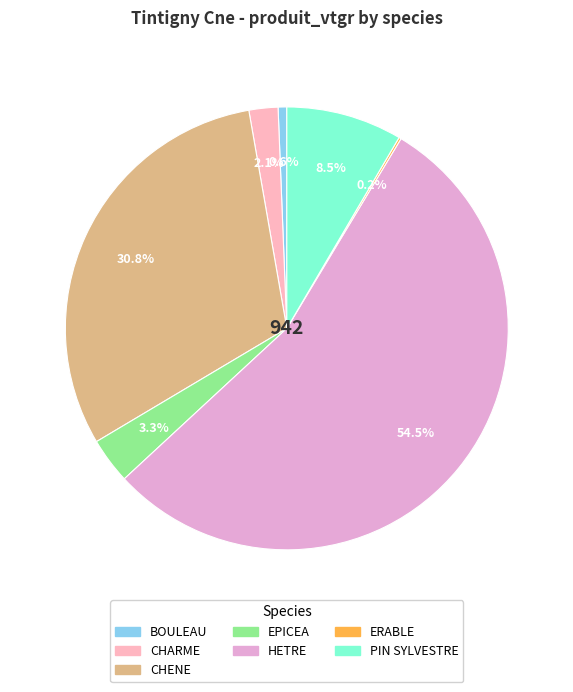

Between HETRE and CHARME, which is larger?

HETRE